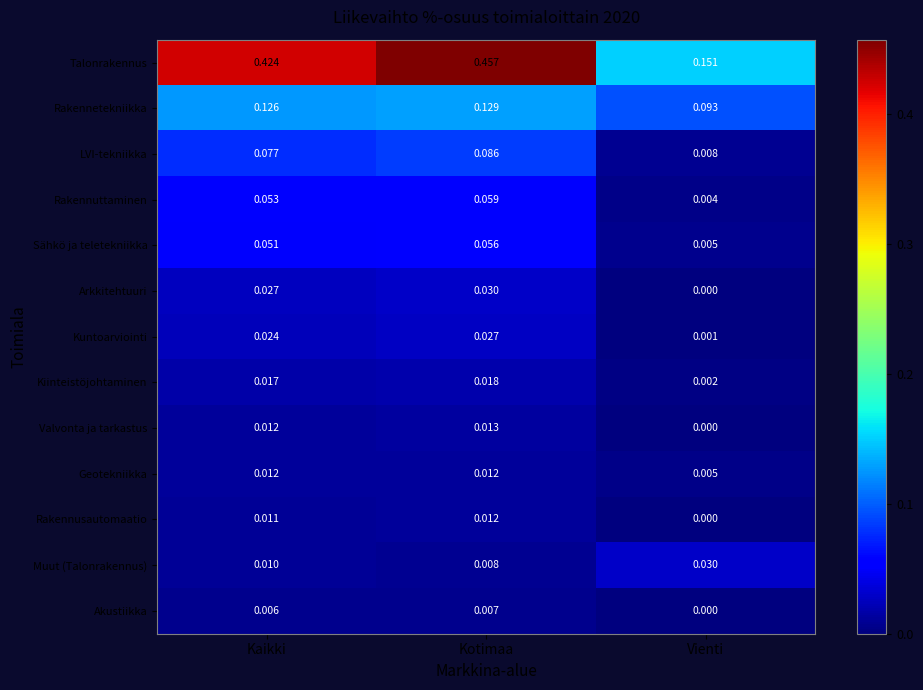

At which category is the sum across all series the highest?

Kotimaa